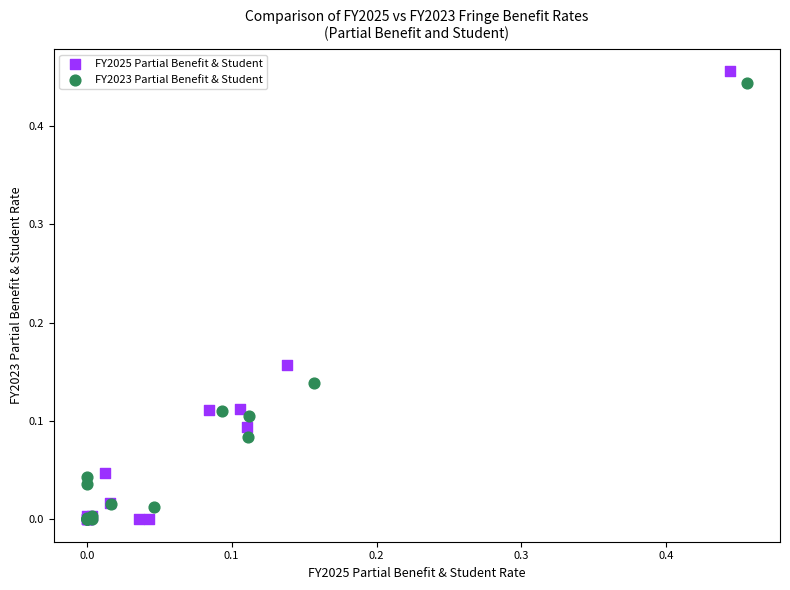

Which series has the widest spread of Y values?

FY2025 Partial Benefit & Student